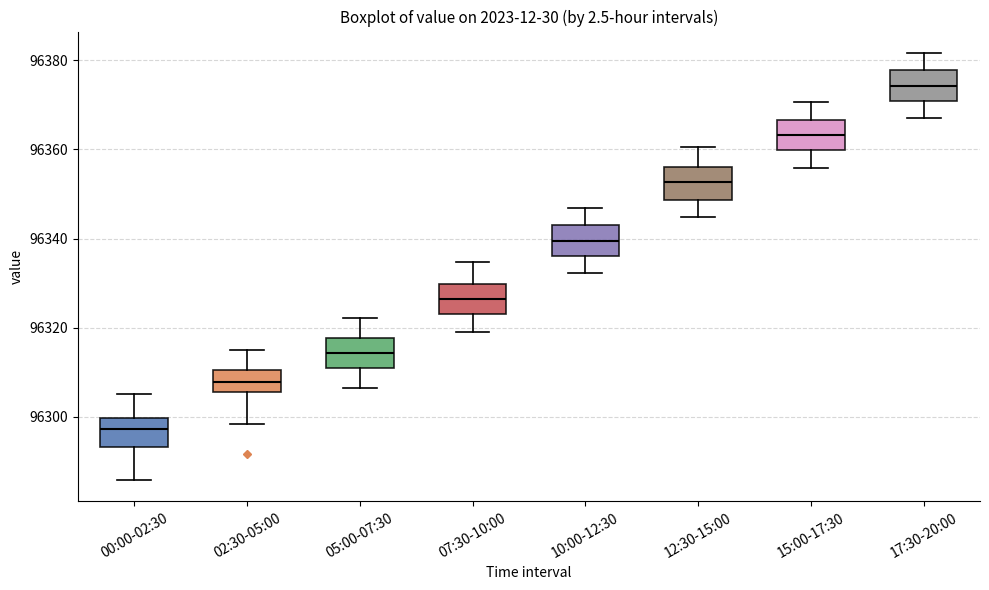

Which box has the lowest median line?

00:00-02:30